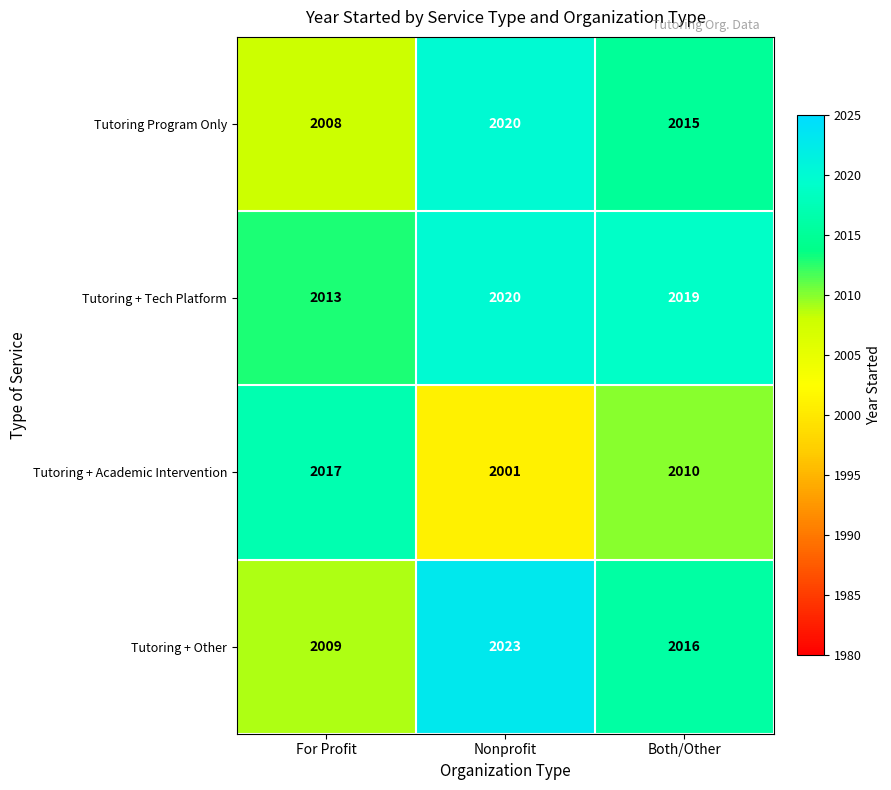

What is the difference between the second highest and minimum values in the Tutoring + Other series?

7